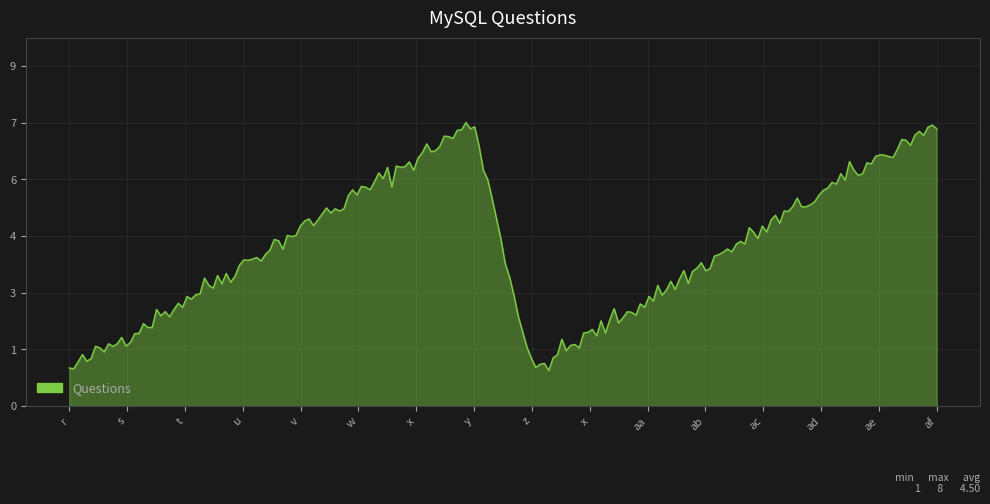

Does the chart have visible grid lines?

Yes